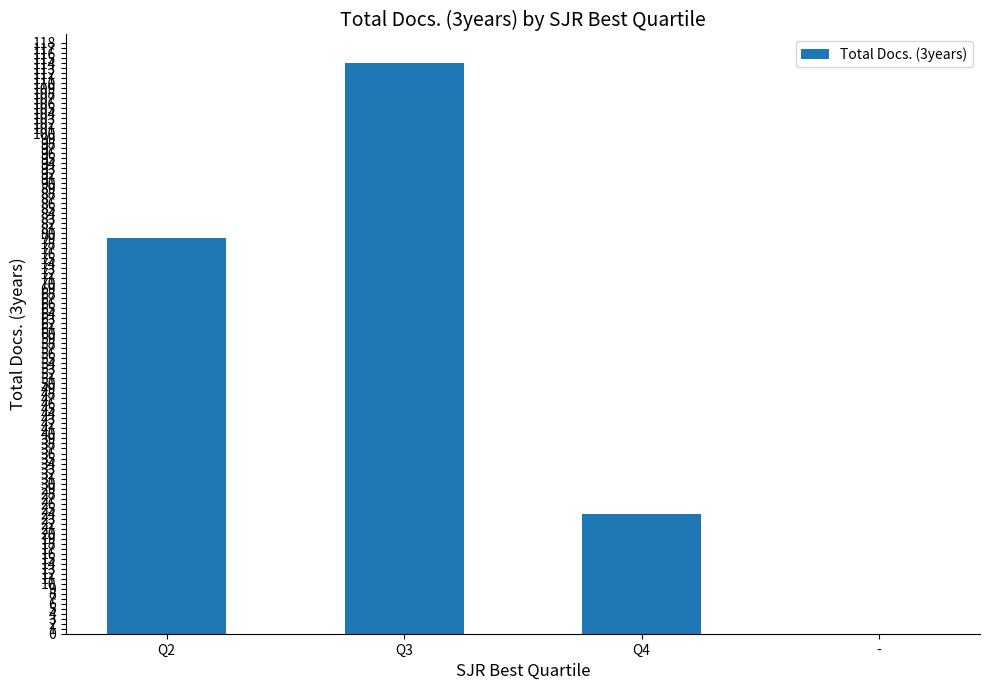

What is the sum of the values at Q2 and Q3?

193